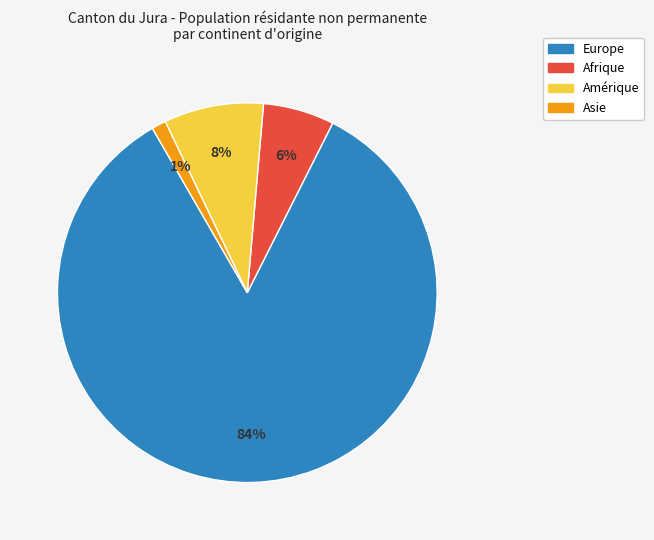

Which slice is the largest?

Europe